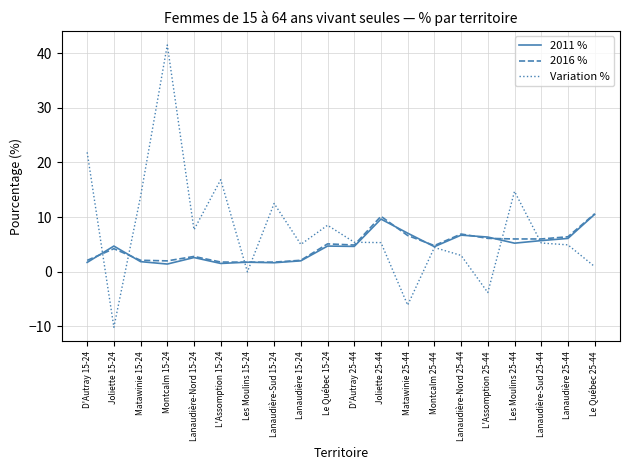

What position from the left is L'Assomption 25-44?

16